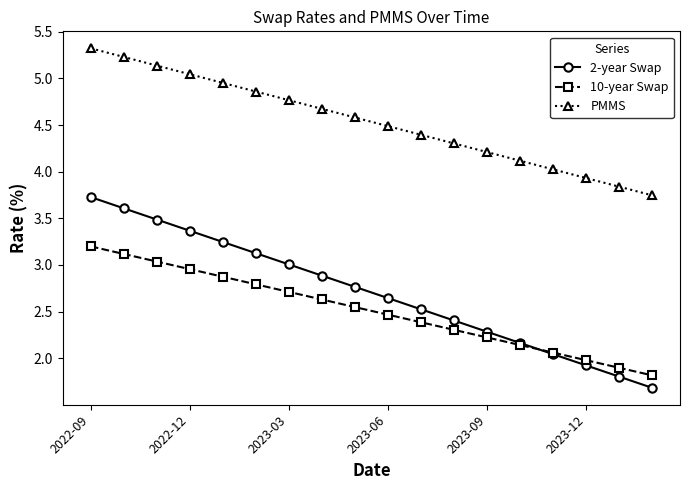

Which series has the widest spread of values?

2-year Swap